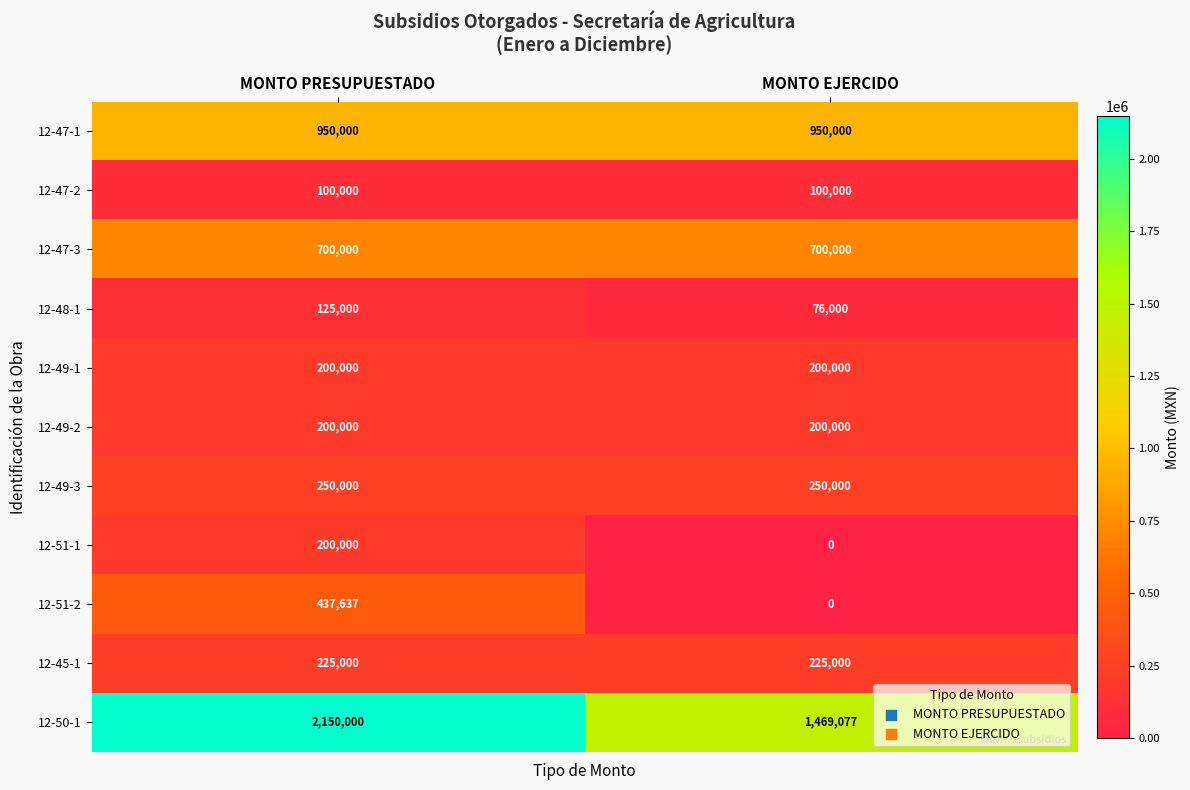

How many data points in 12-48-1 are less than 125000?

1